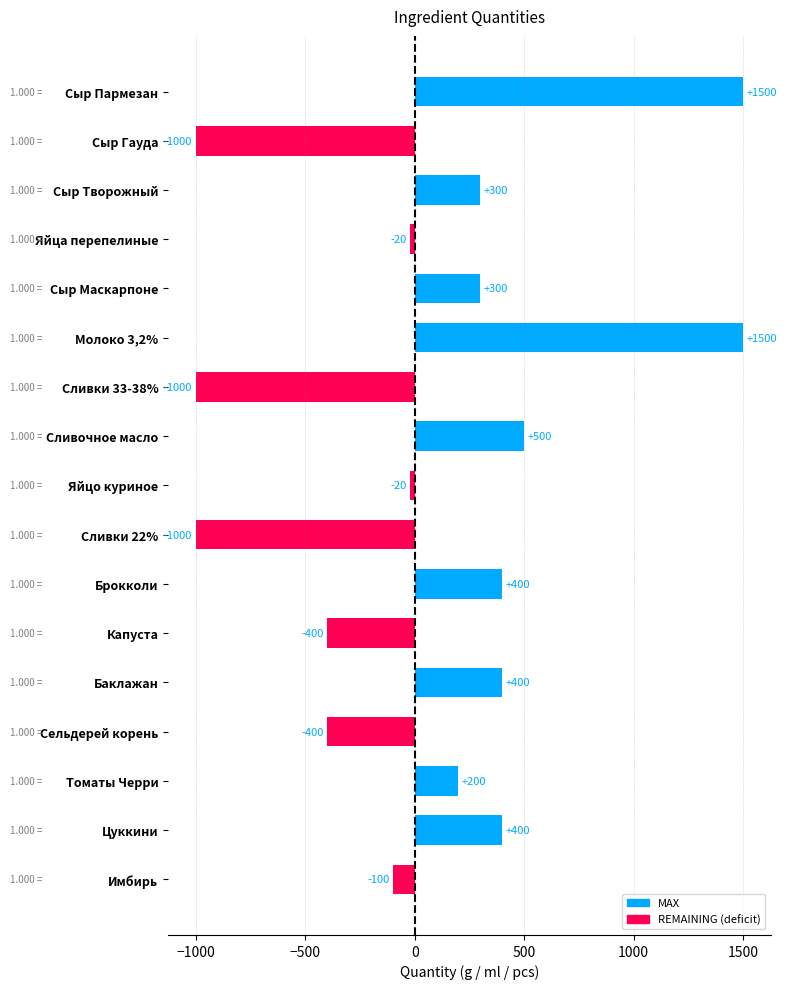

What is the change in value from Сыр Пармезан to Брокколи?

-1100